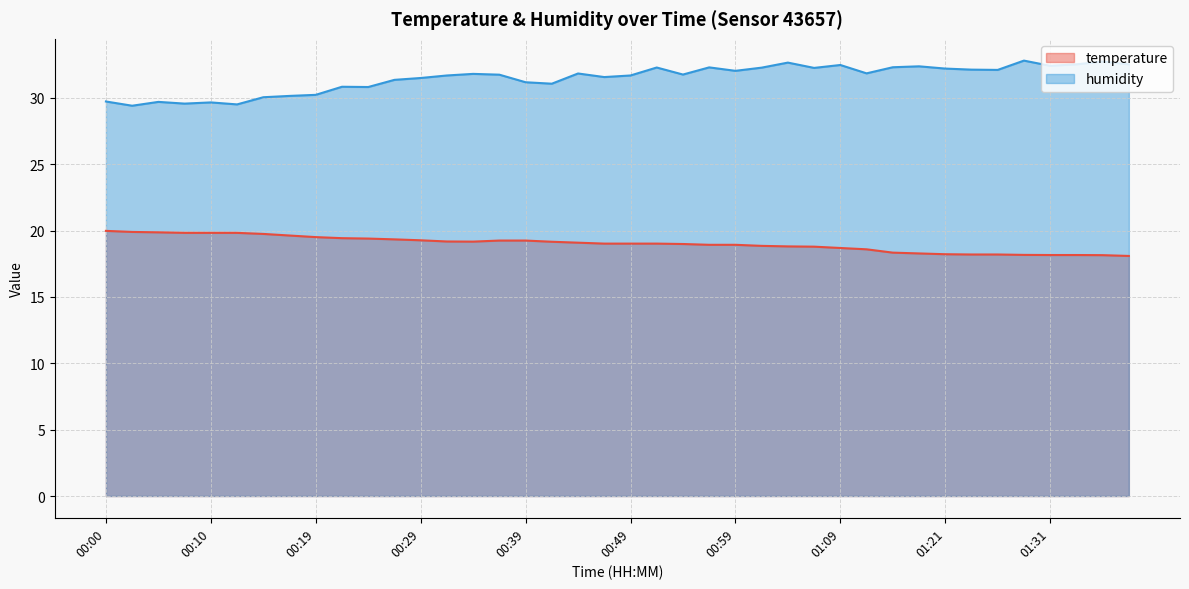

What are all the series names shown in the legend?

temperature, humidity